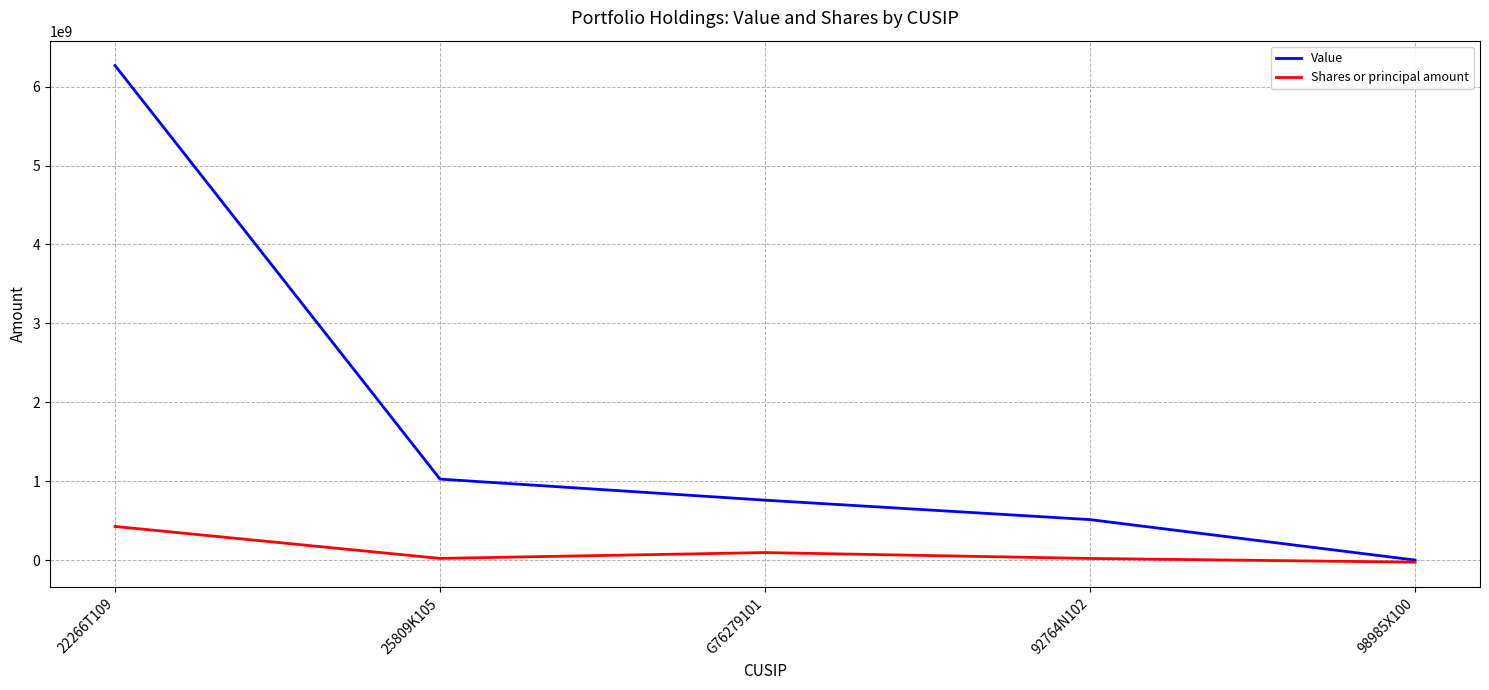

List the series in order of their overall mean, highest first.

Value, Shares or principal amount